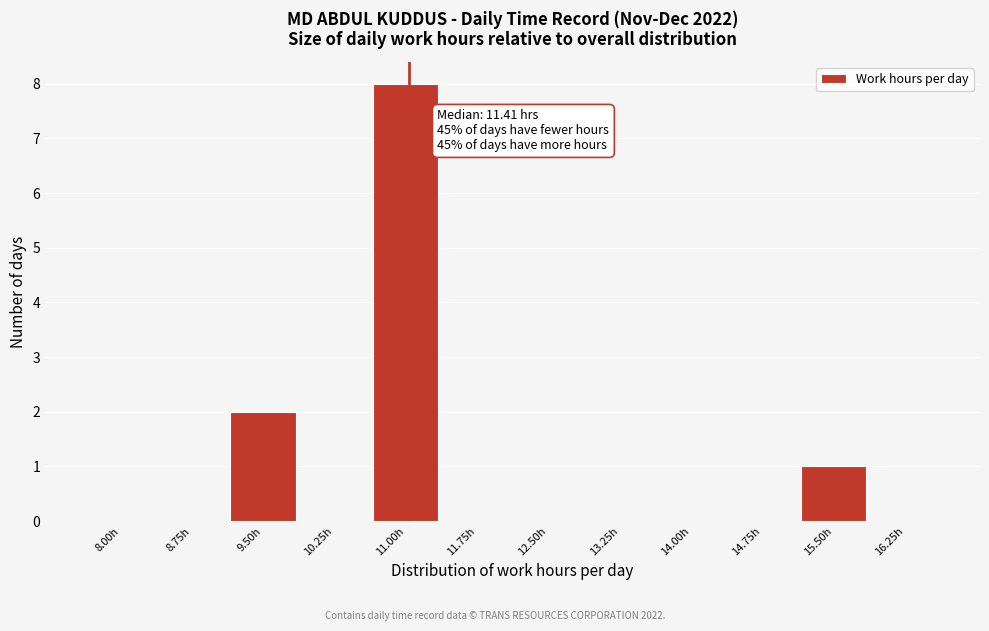

Reading left to right, what are all the values shown in this chart?

8.00h=0	8.75h=0	9.50h=2	10.25h=0	11.00h=8	11.75h=0	12.50h=0	13.25h=0	14.00h=0	14.75h=0	15.50h=1	16.25h=0